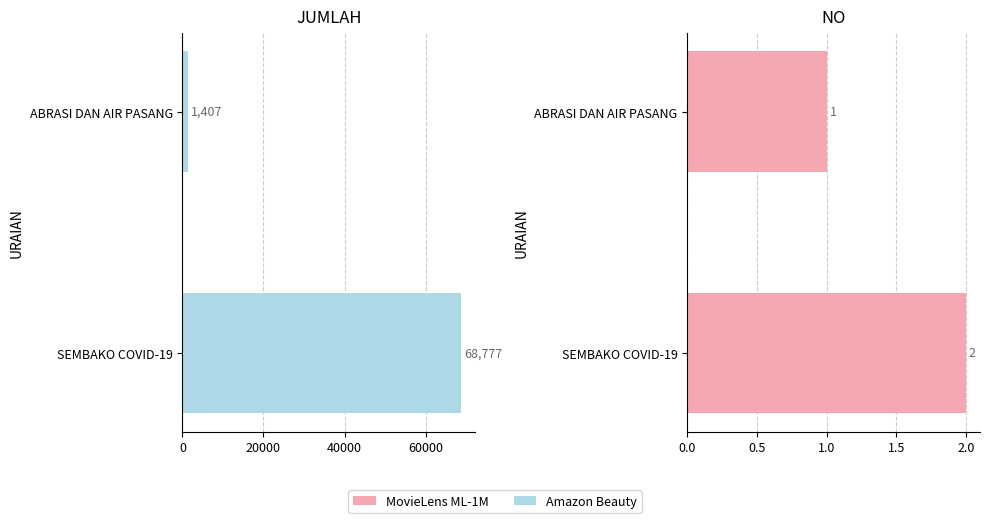

Which has a higher value, ABRASI DAN AIR PASANG or SEMBAKO COVID-19?

SEMBAKO COVID-19